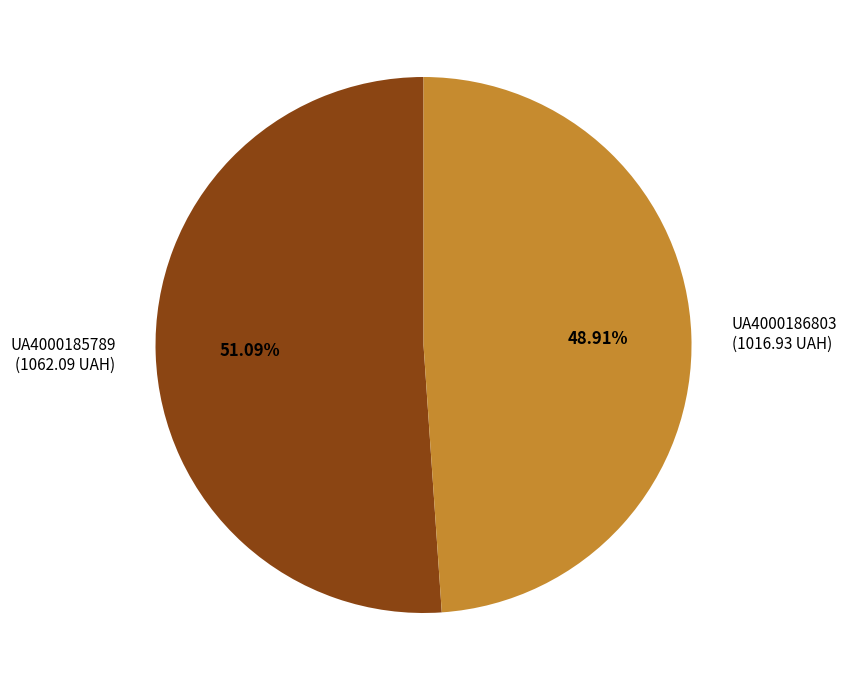

How many segments does this pie chart have?

2